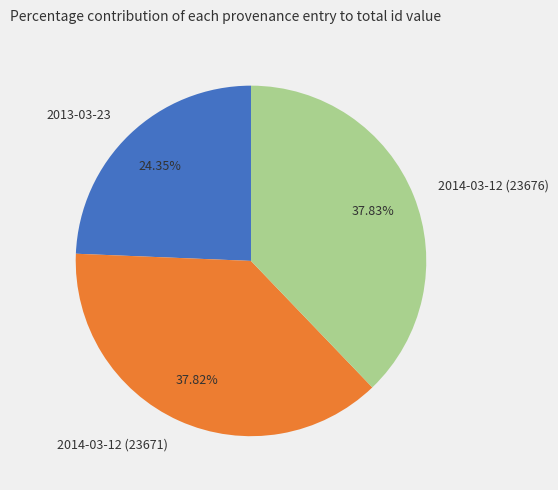

Does any single category account for the majority?

No